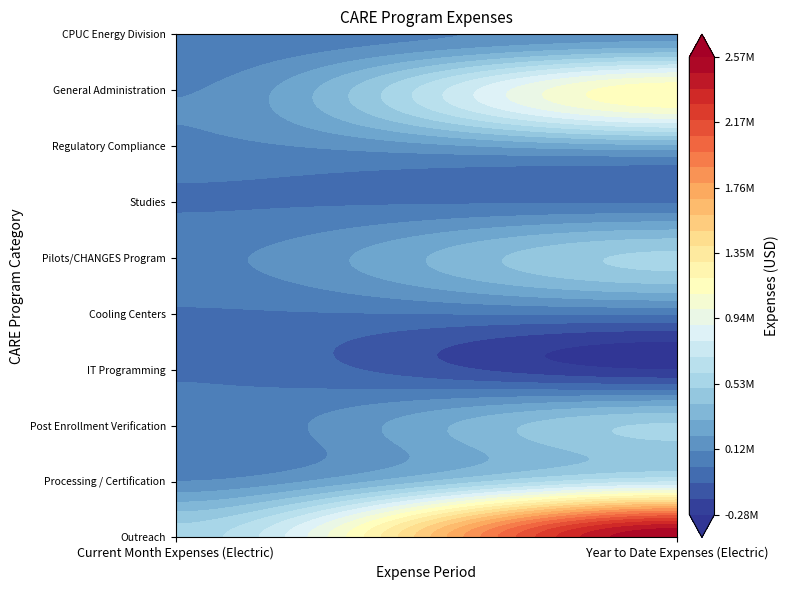

Between Current Month Expenses (Electric) and Year to Date Expenses (Electric), which is larger?

Year to Date Expenses (Electric)